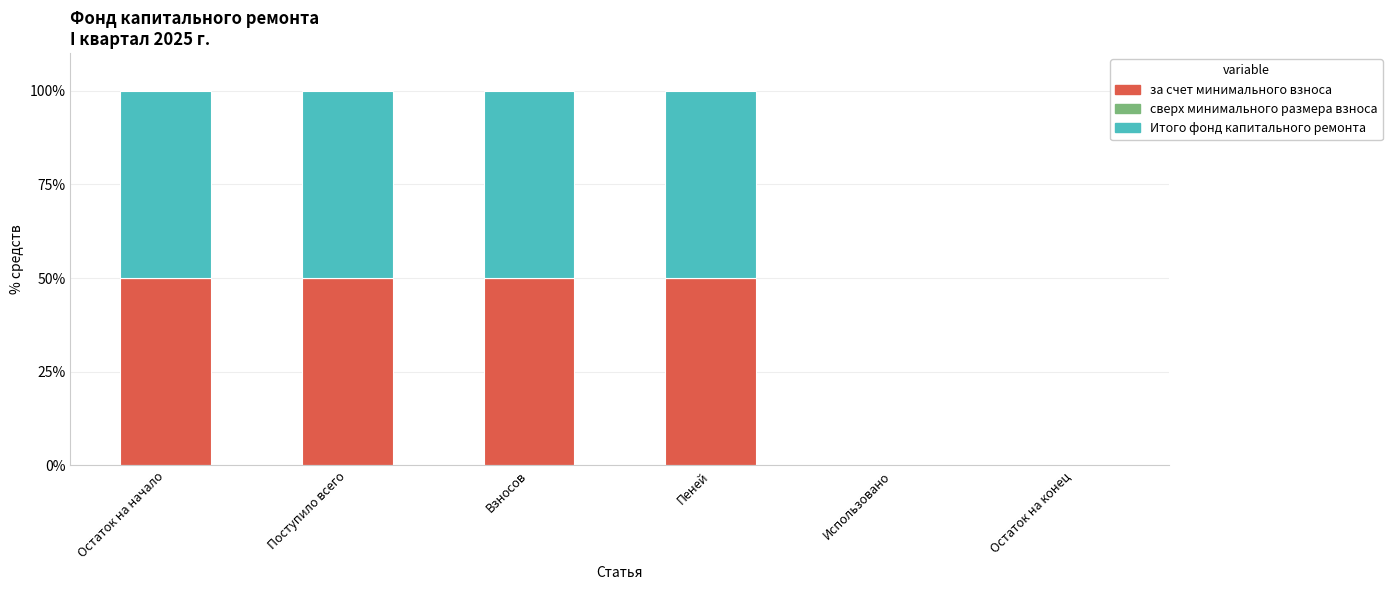

What is the maximum value for за счет минимального взноса?

50